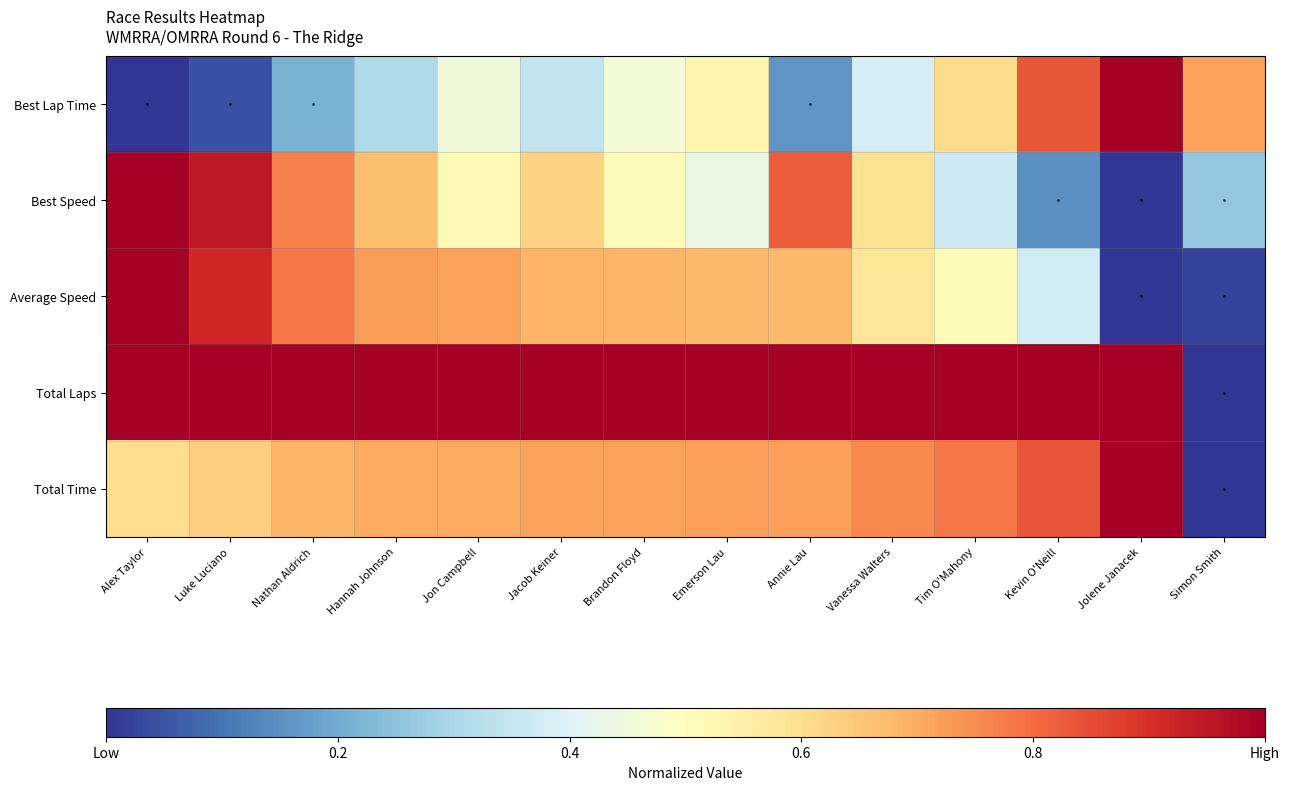

List the series in order of their peak value, highest first.

Best Lap Time, Best Speed, Average Speed, Total Laps, Total Time